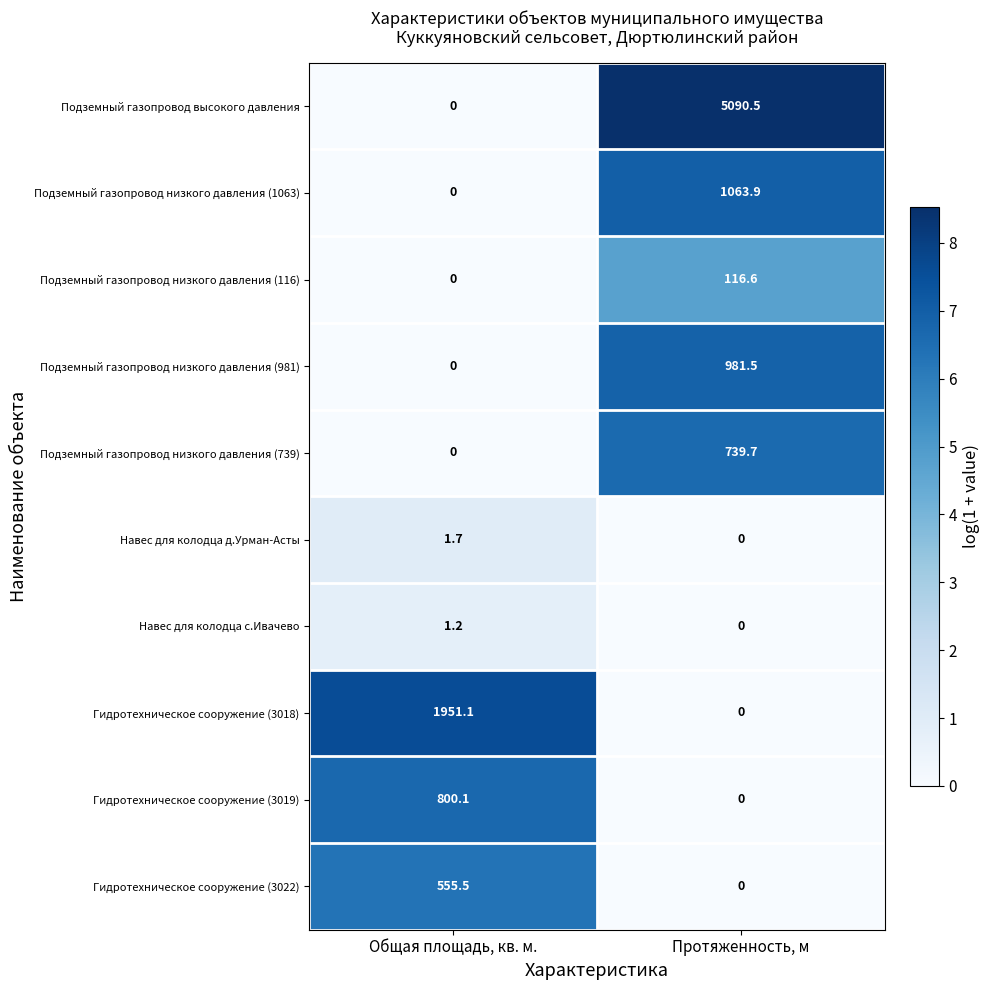

The value of Навес для колодца д.Урман-Асты at Общая площадь, кв. м. is 1.7. True or false?

True